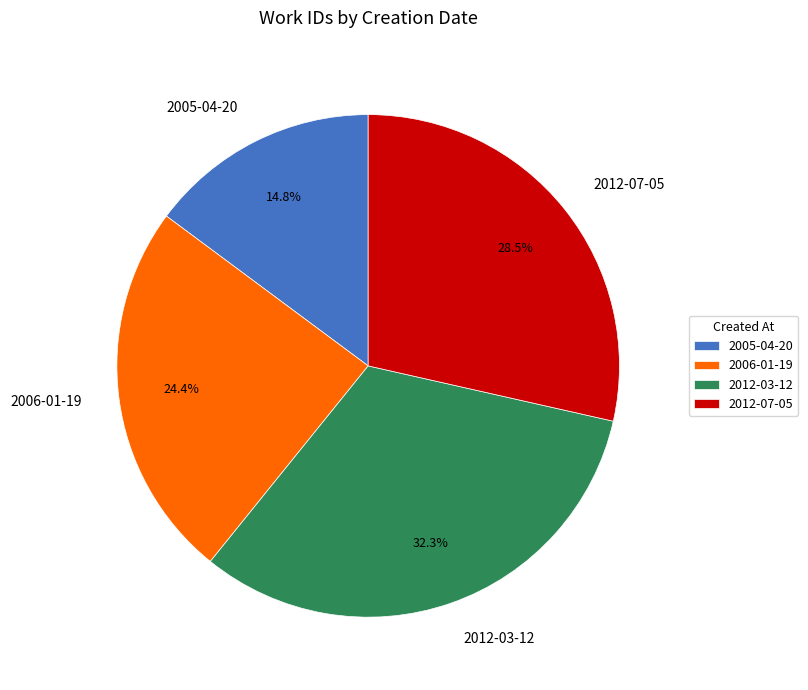

What portion of the pie excludes 2006-01-19?

75.6%